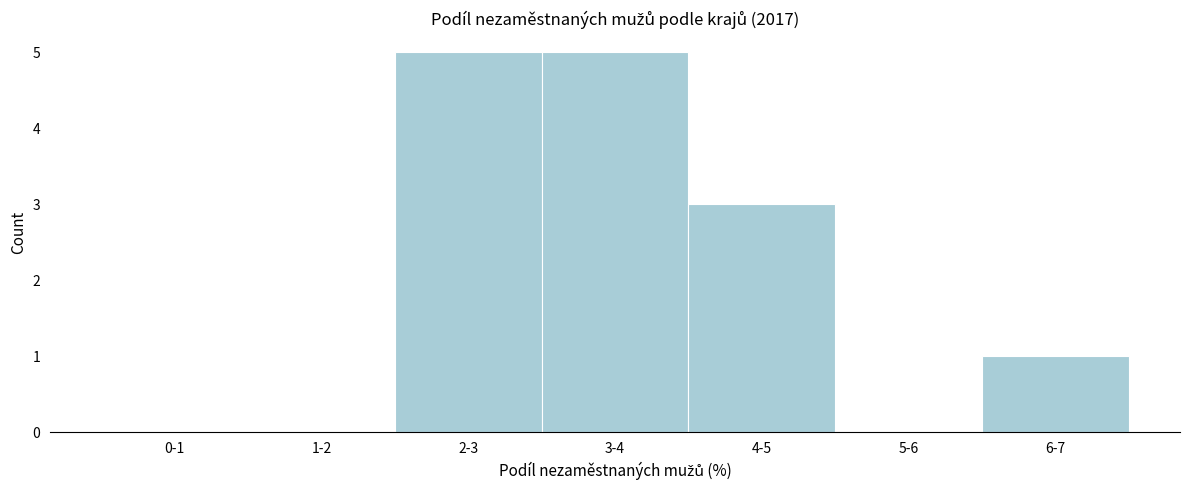

Reading right to left, list all the values displayed in this chart.

6-7=1	5-6=0	4-5=3	3-4=5	2-3=5	1-2=0	0-1=0